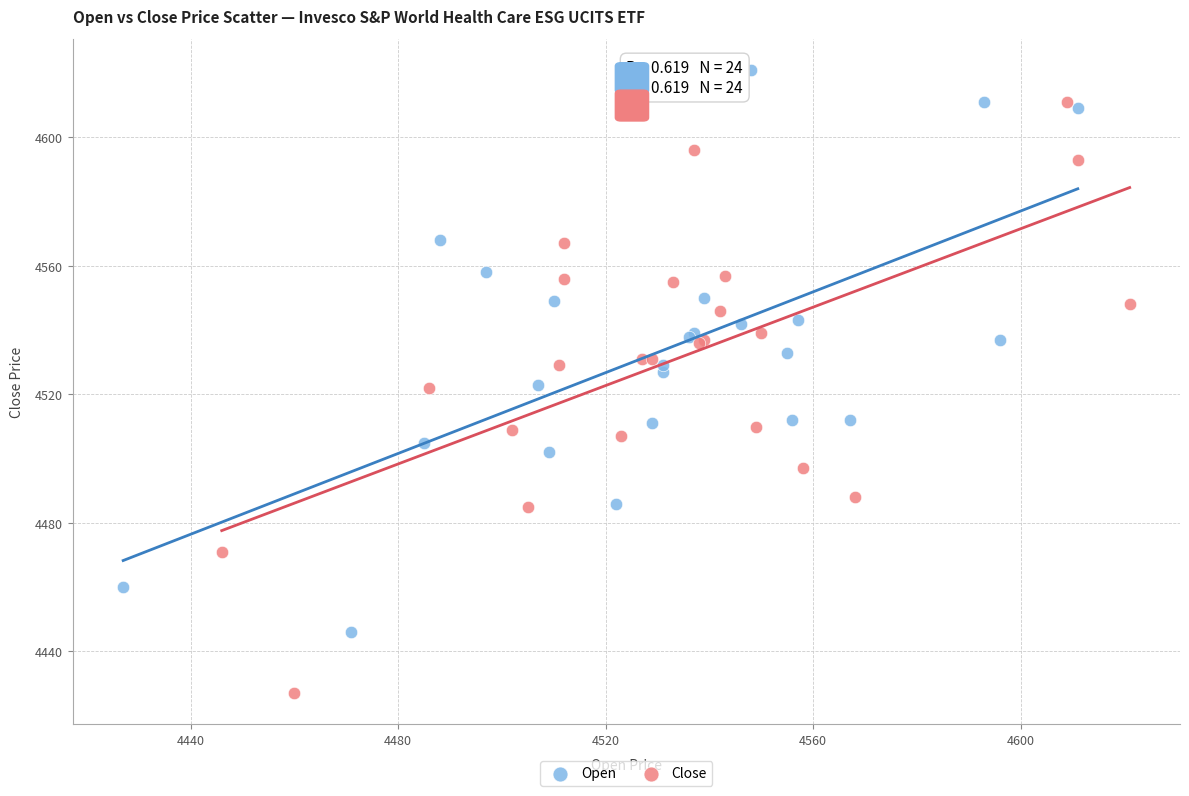

What are all the series names shown in the legend?

Open, Close